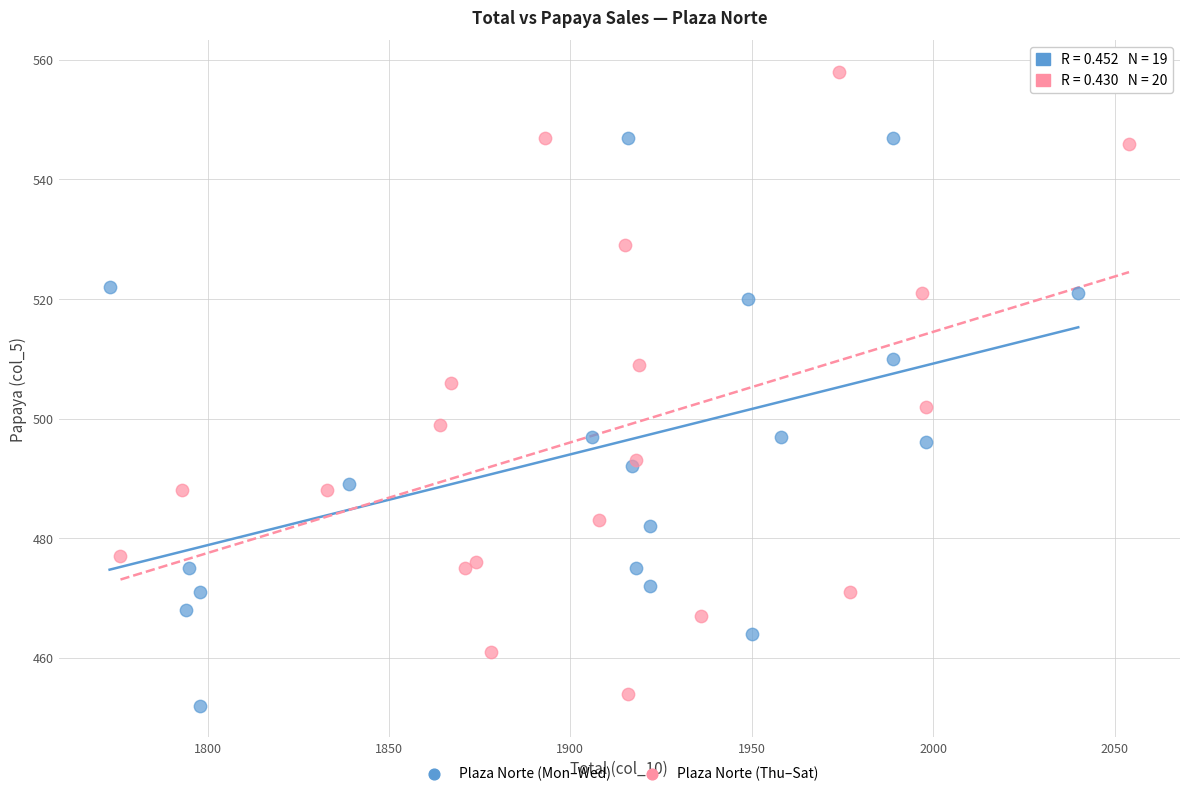

Which series has the widest spread of Y values?

Plaza Norte (Thu–Sat)